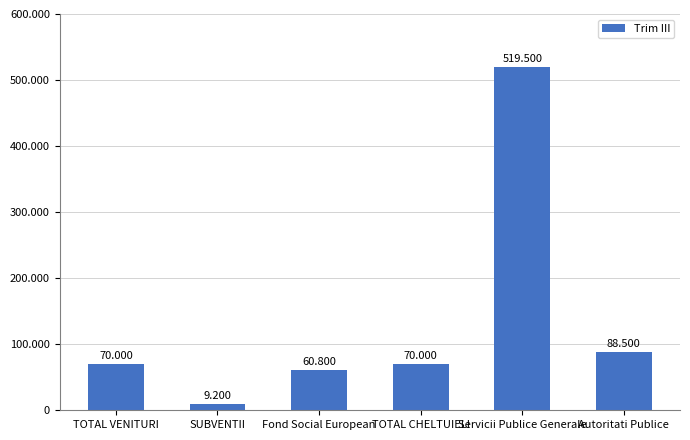

Is it true that the value at SUBVENTII is 9200?

True